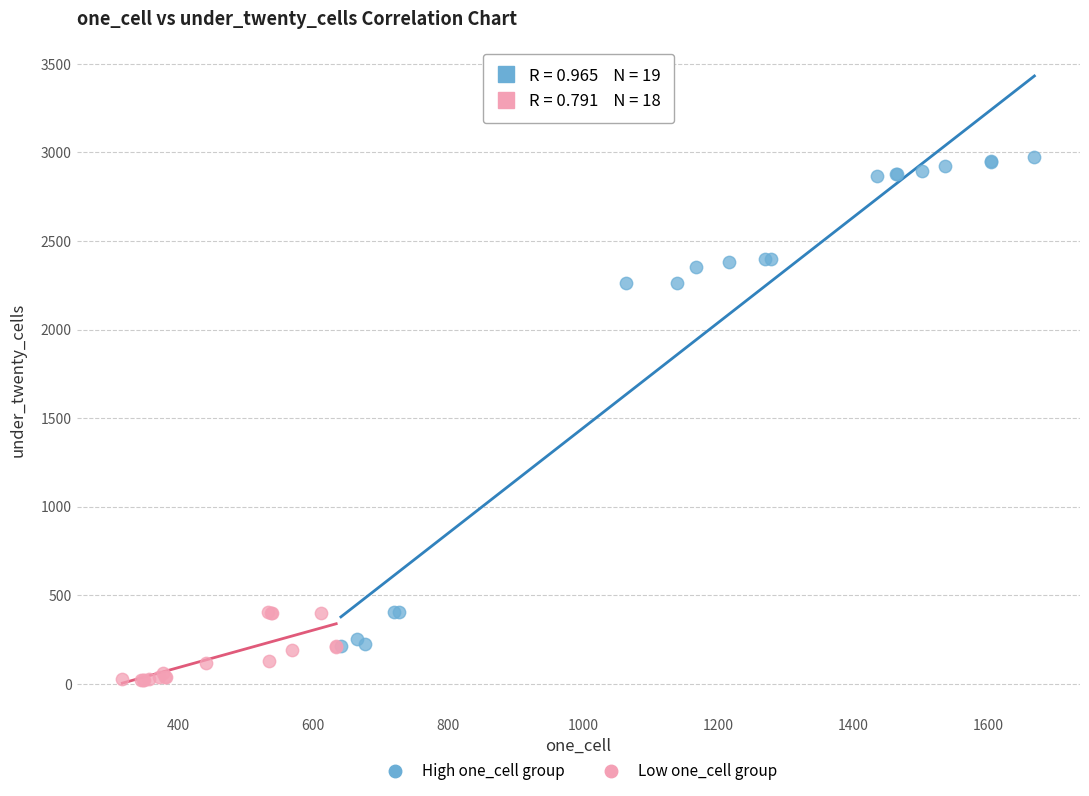

Which series contains the lowest Y value?

Low one_cell group